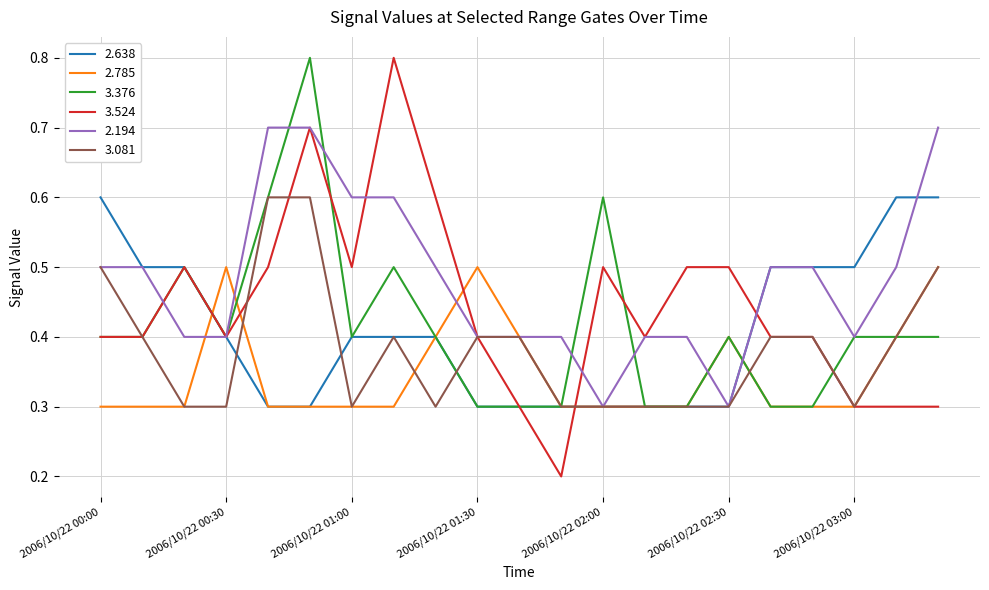

What is the highest value of the 2.194 series?

0.7